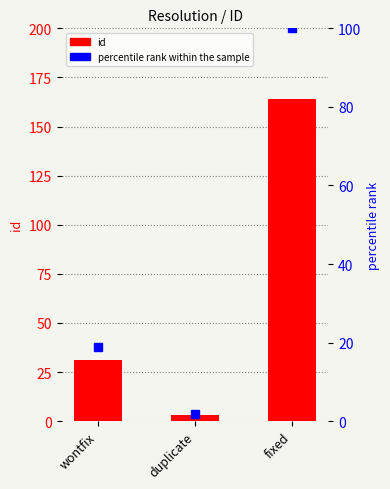

What is the label of the 3rd bar from the left?

fixed